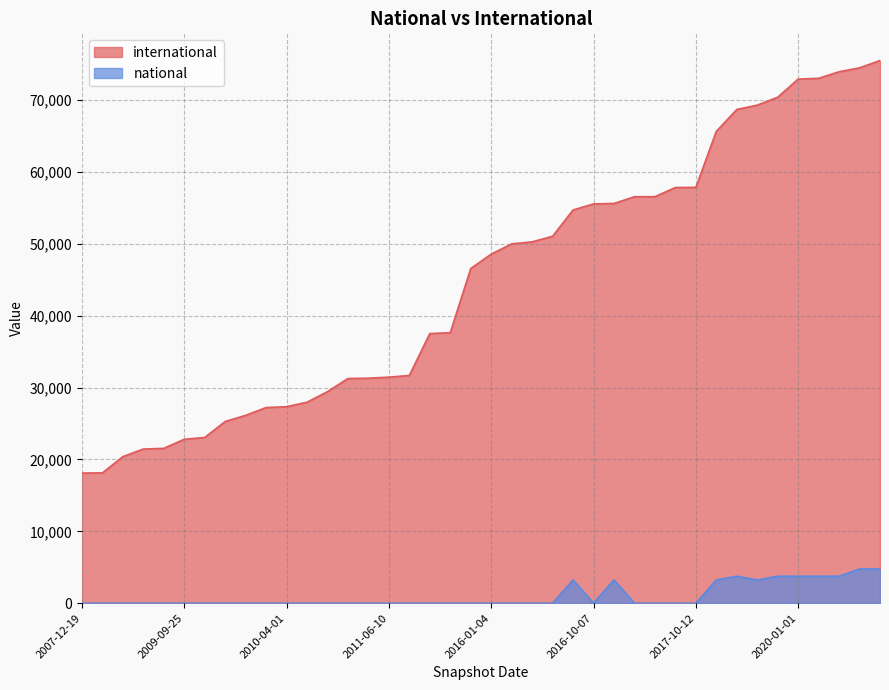

Which series changed the most between 2009-12-16 and 2020-07-01?

international